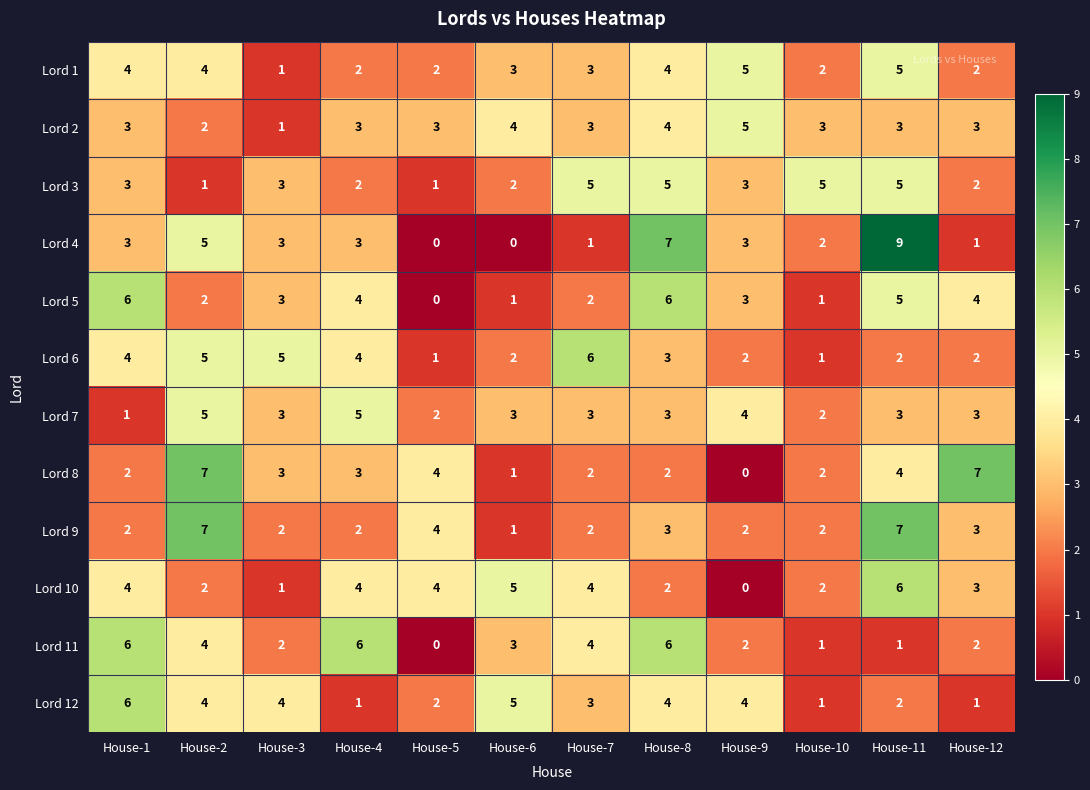

What is the difference between the maximum and second lowest values in the Lord 11 series?

5